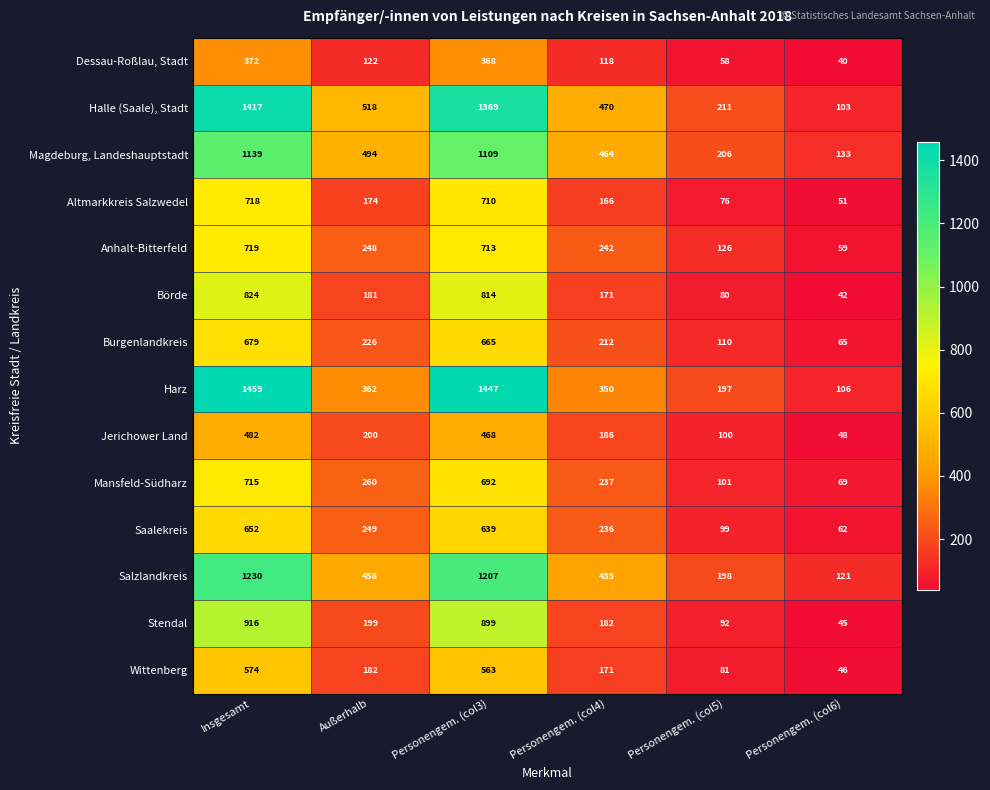

The value of Jerichower Land at Personengem. (col4) is 267. True or false?

False